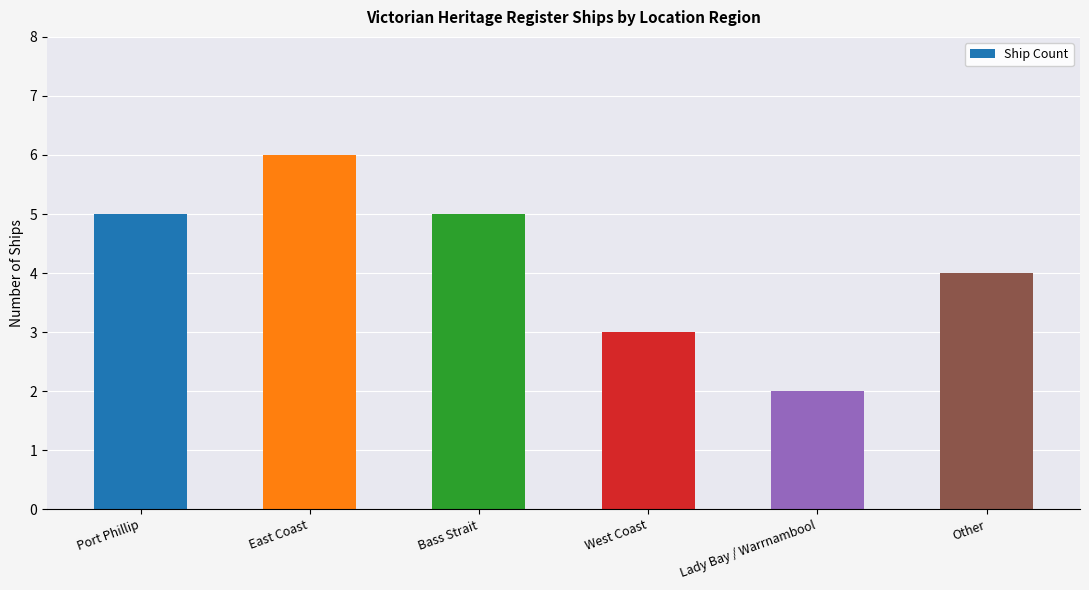

What position from the right is Bass Strait?

4